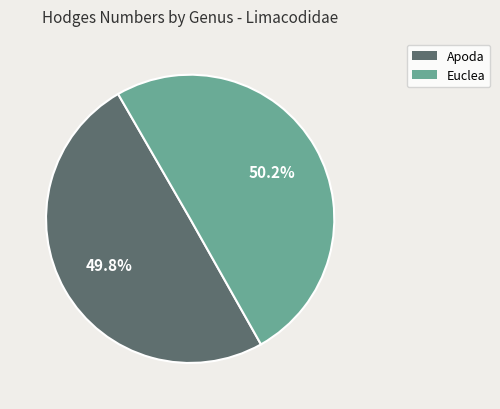

How many segments does this pie chart have?

2